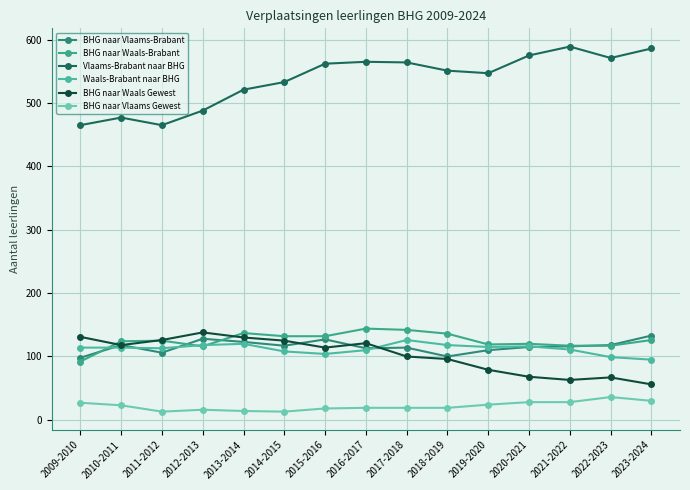

Which series has the largest total across all categories?

Vlaams-Brabant naar BHG